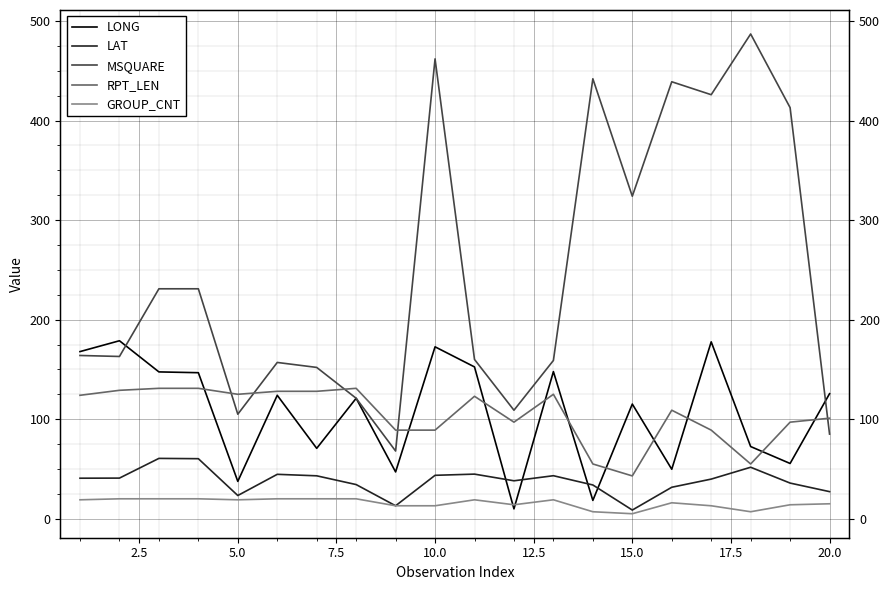

Which series has the largest total across all categories?

MSQUARE